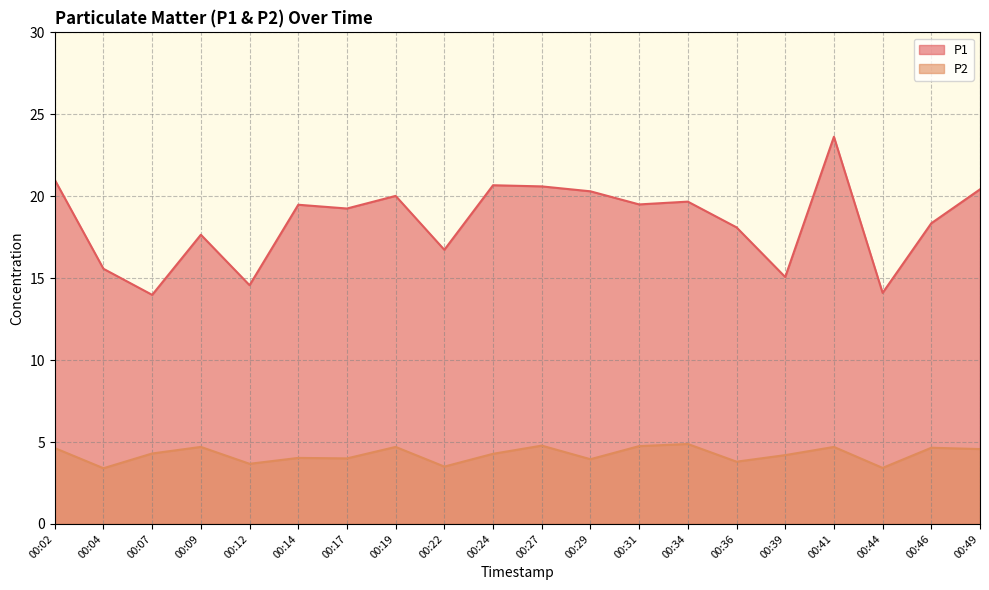

How many values in the P1 series are below 19?

9